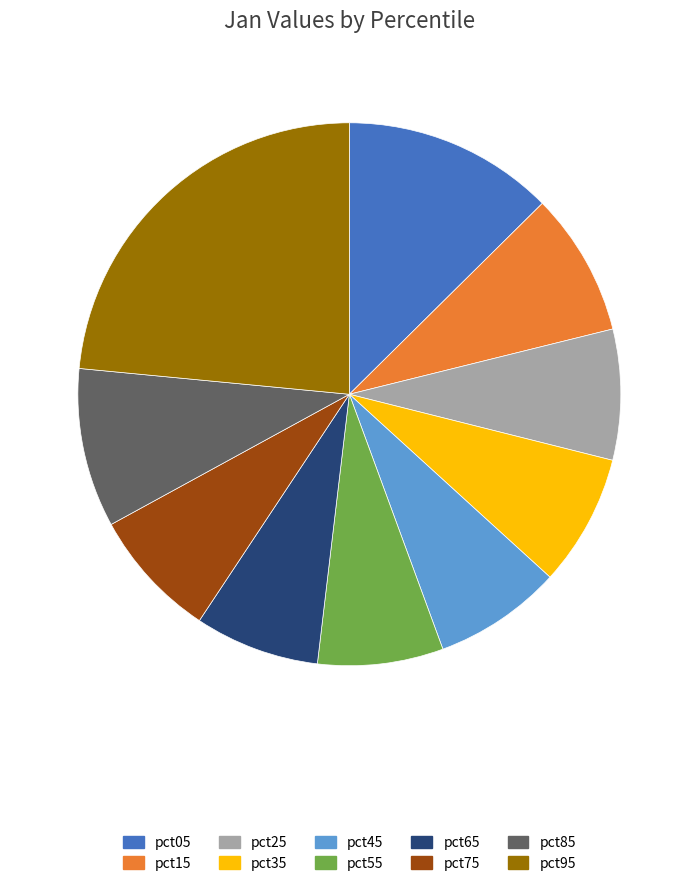

Do pct25 and pct35 together represent more than half of the pie?

No